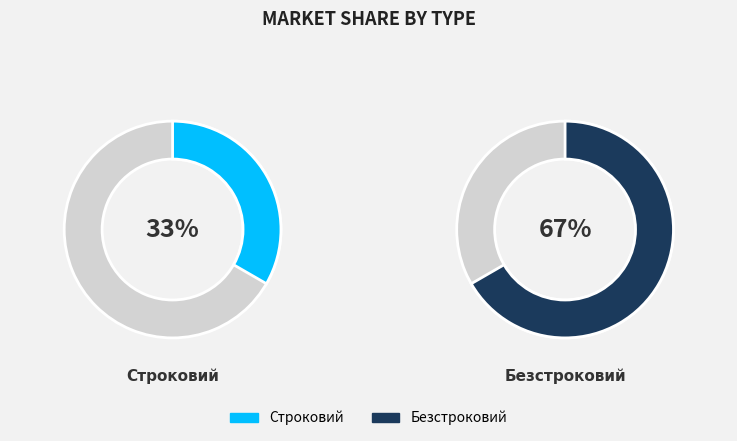

True or false: Строковий accounts for 33% of the total.

True